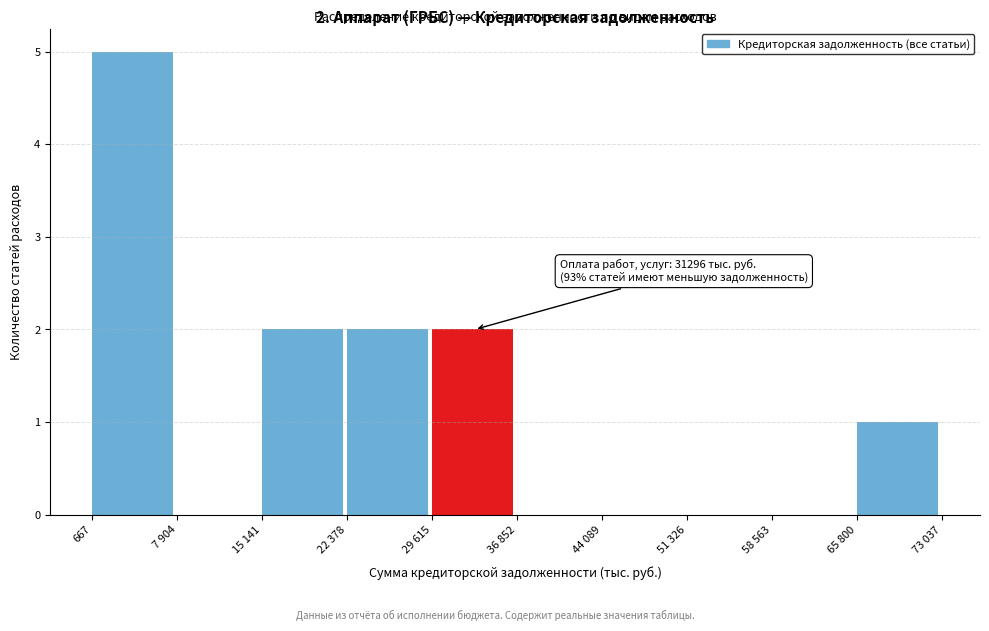

Reading left to right, extract all data points from this chart.

667=5	7 904=0	15 141=2	22 378=2	29 615=2	36 852=0	44 089=0	51 326=0	58 563=0	65 800=1